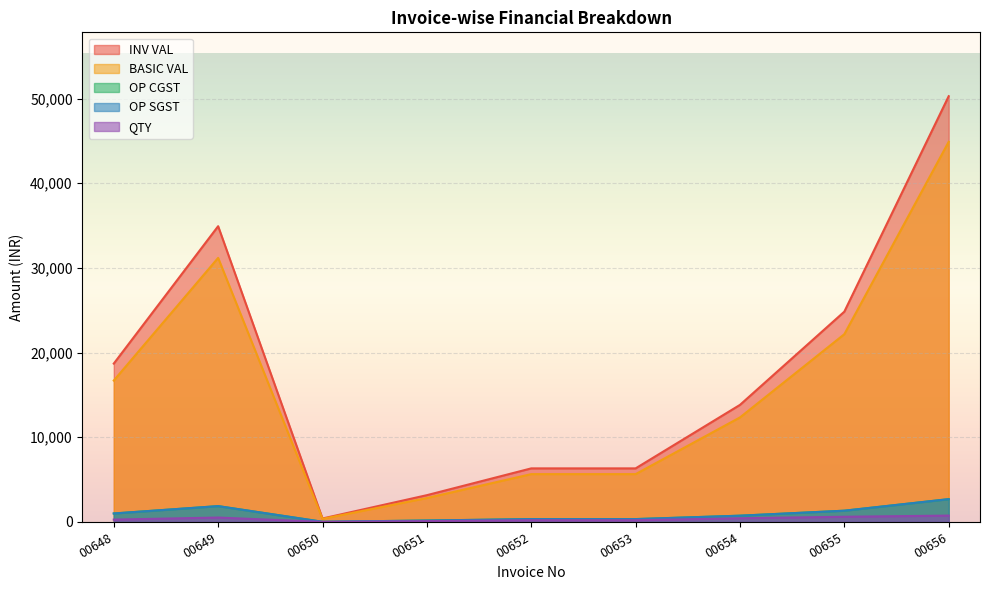

What is the maximum value shown in the chart?

50282.4